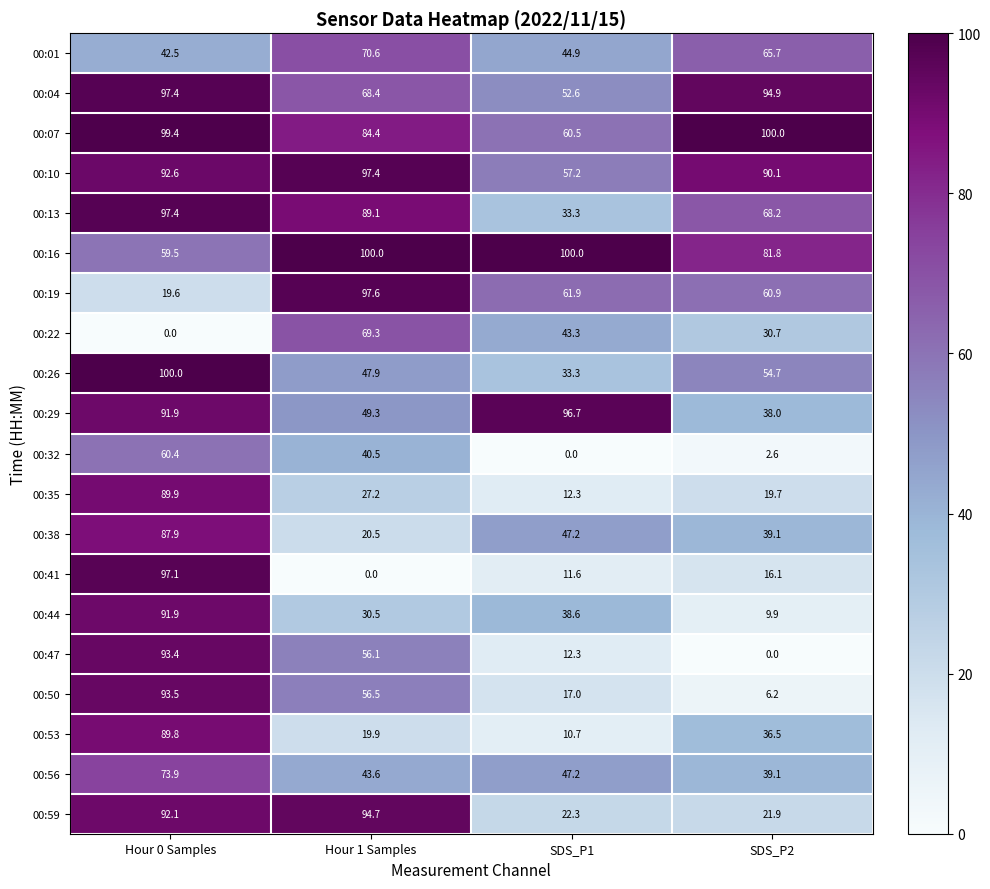

List the labels in order of 00:22 value, largest first.

Hour 1 Samples, SDS_P1, SDS_P2, Hour 0 Samples